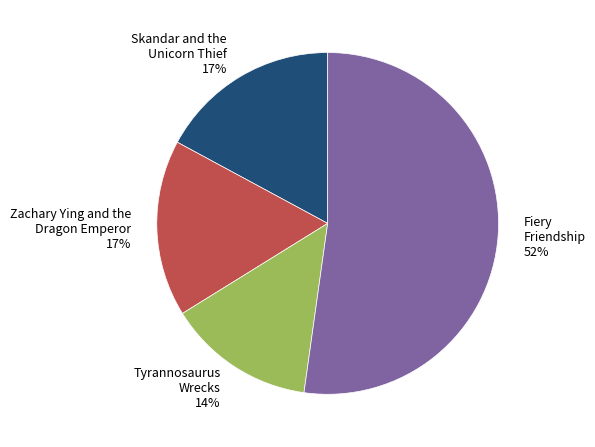

To the nearest percent, what is the difference between the largest and smallest slice percentages?

38%